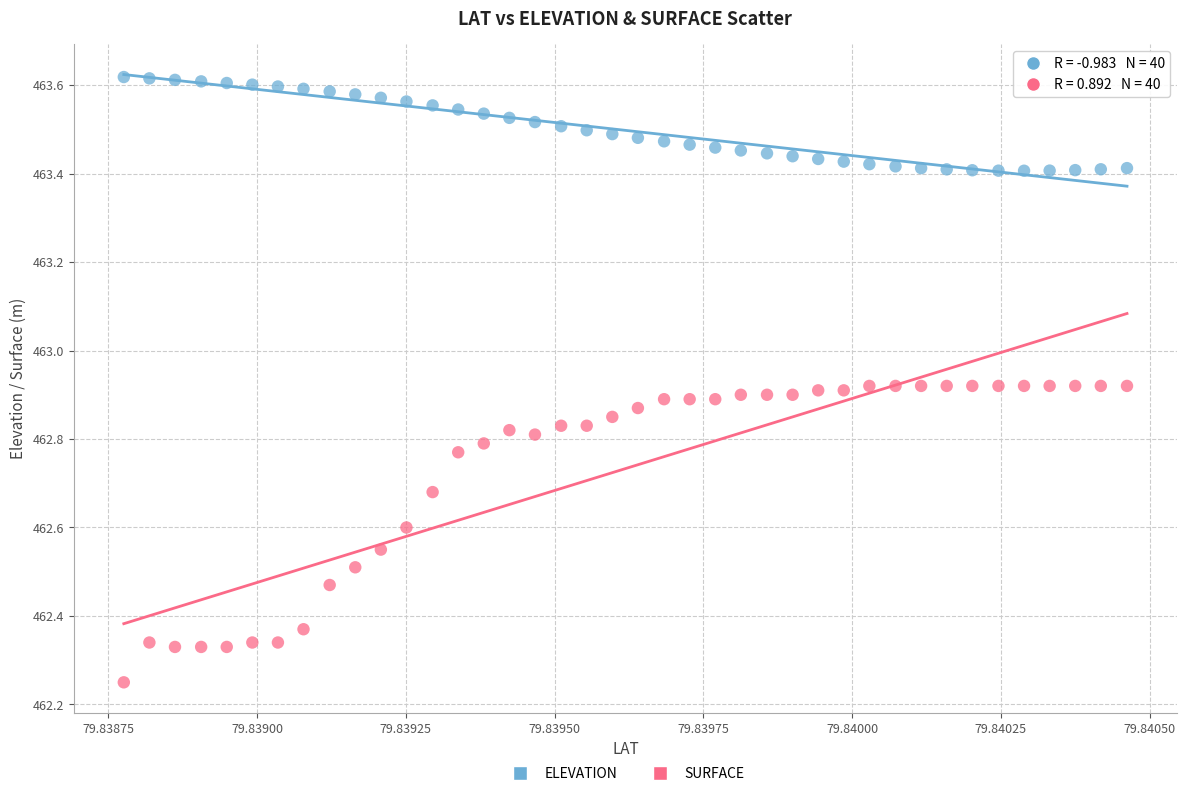

Across all data points, what is the range of Y values (max minus min)?

1.4